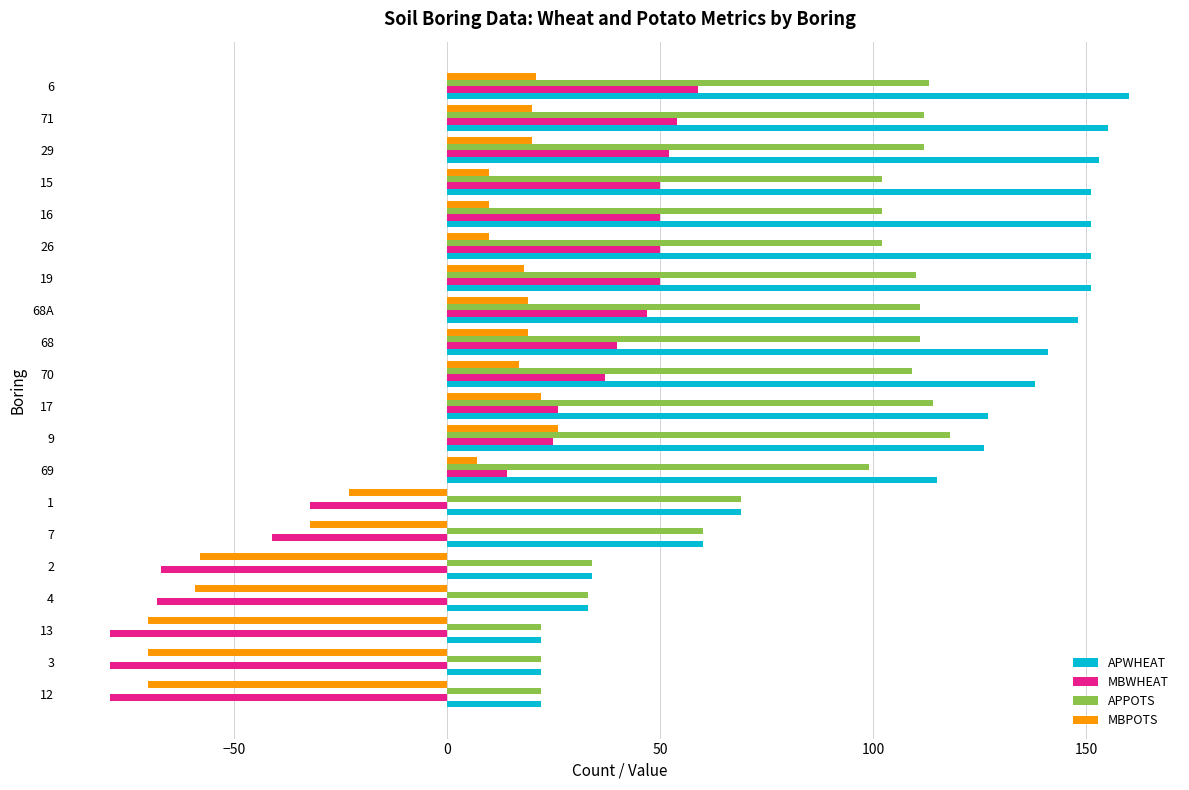

Which series has the largest total across all categories?

APWHEAT